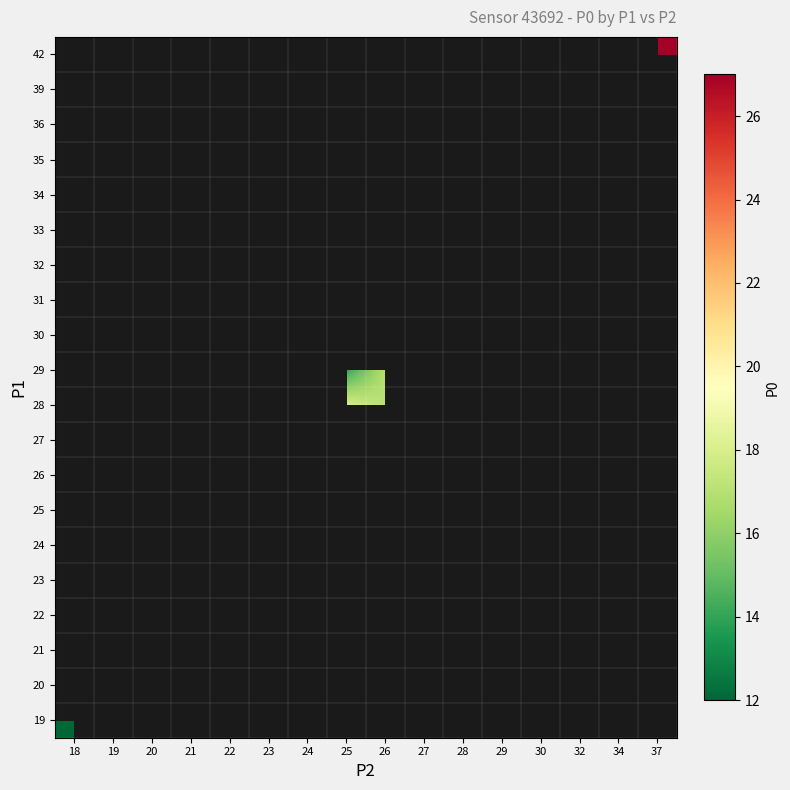

At which category does the chart reach its peak across all series?

37